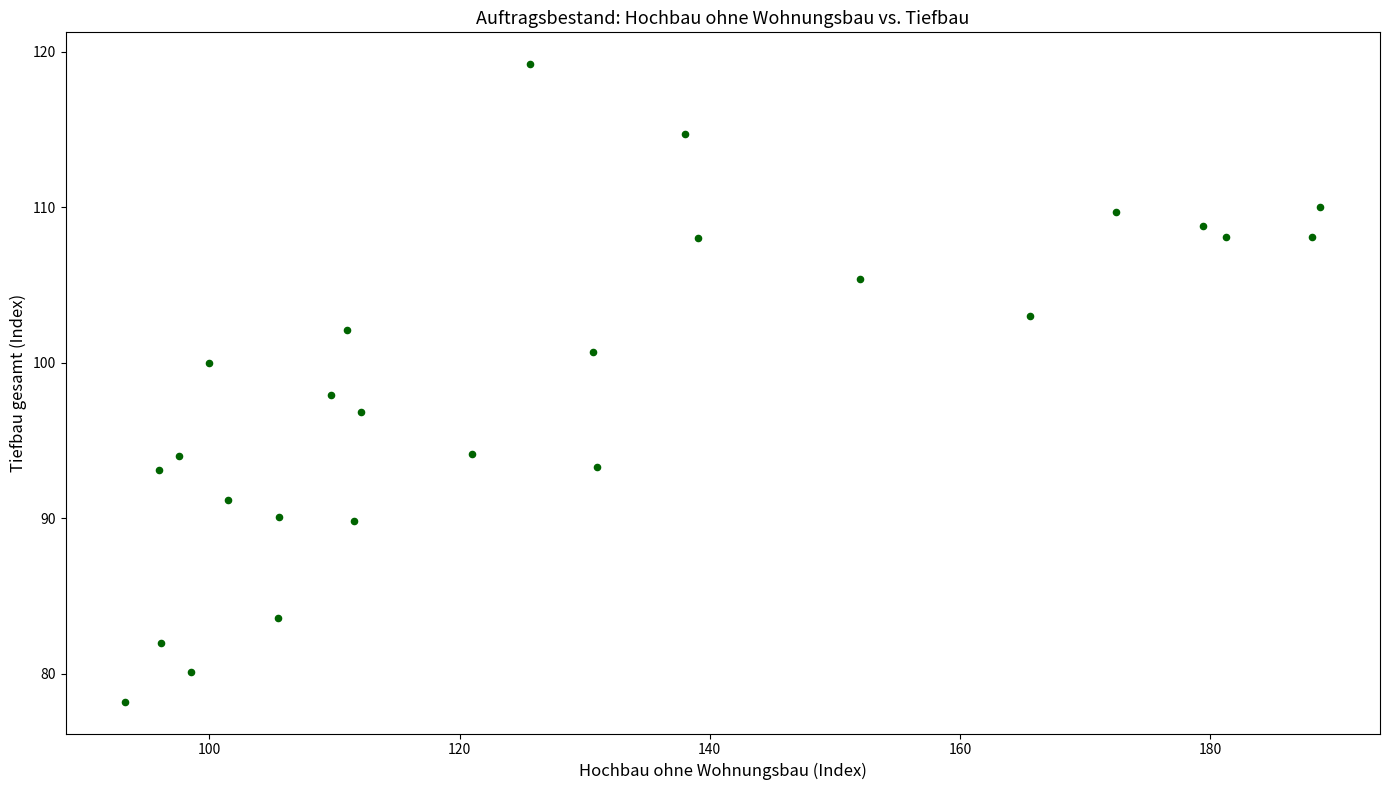

What is the range of X values (max minus min)?

95.5